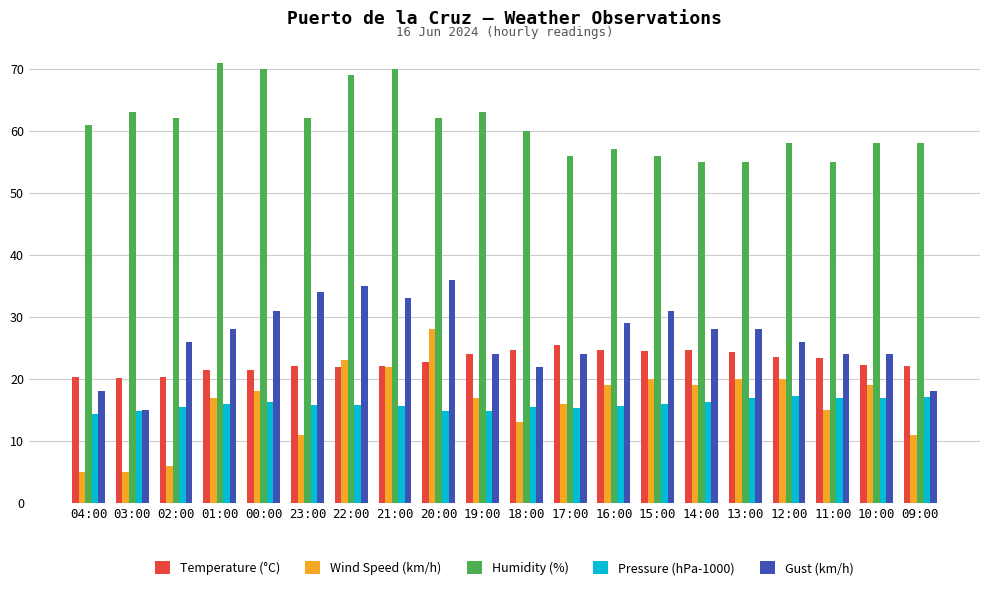

Which series has the largest range (max minus min)?

Wind Speed (km/h)